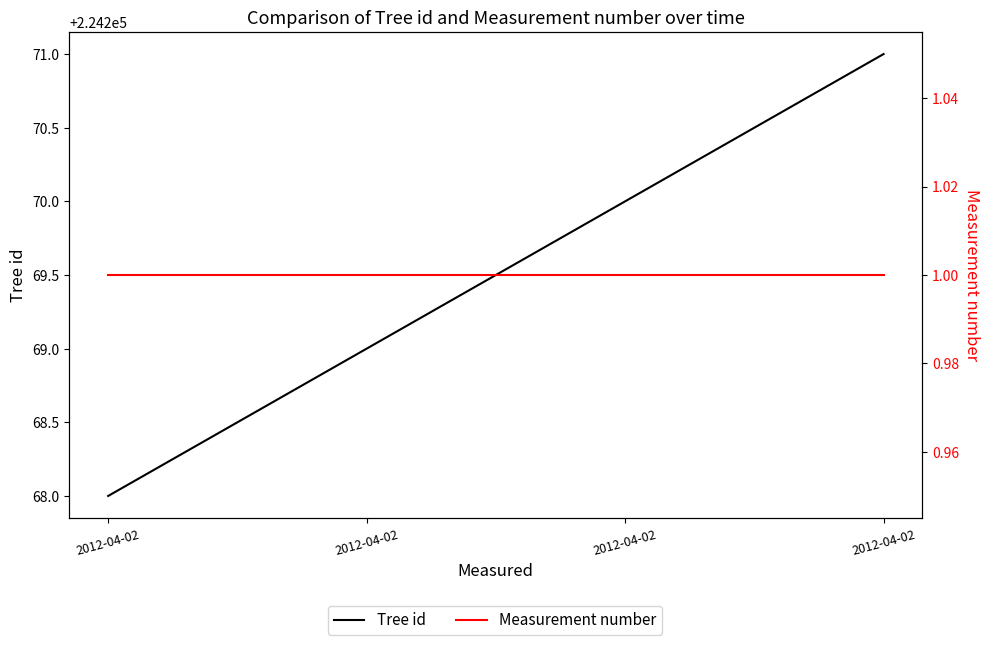

Where is Tree id nearest to the value 224269?

2012-04-02